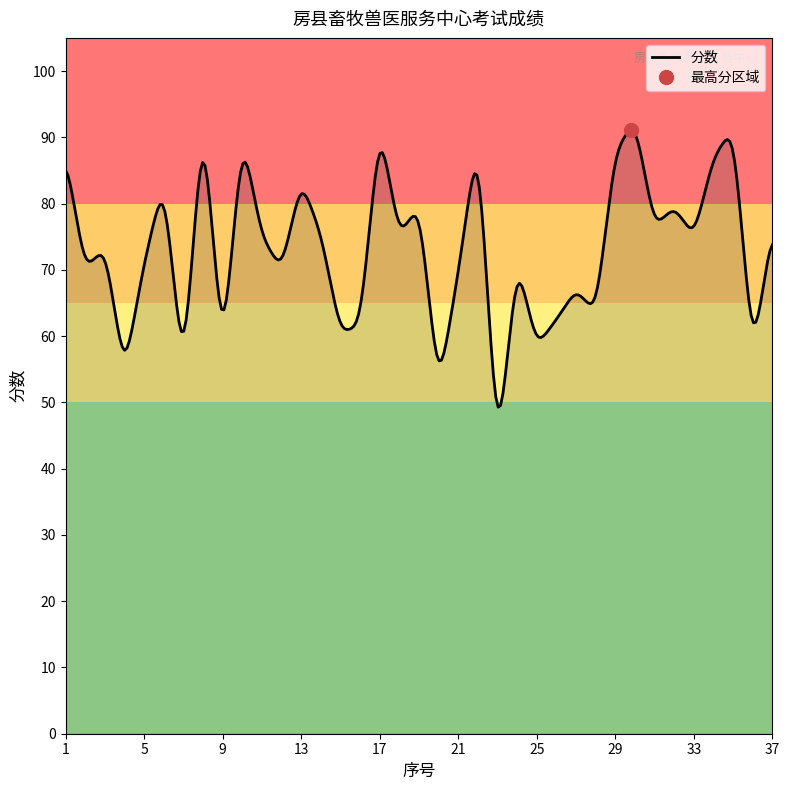

Rank the categories by value from lowest to highest.

23, 20, 7, 4, 9, 36, 25, 15, 16, 26, 28, 27, 21, 2, 12, 5, 24, 3, 11, 18, 33, 14, 31, 37, 32, 19, 6, 13, 34, 1, 29, 10, 22, 35, 17, 30, 8